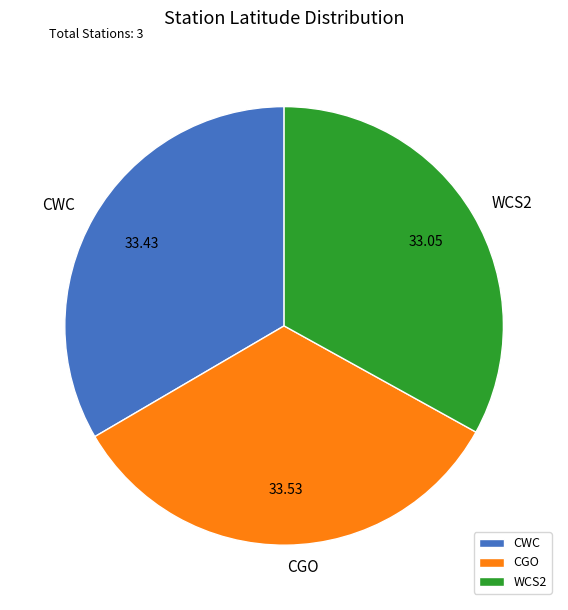

Is CWC the majority of the pie?

No